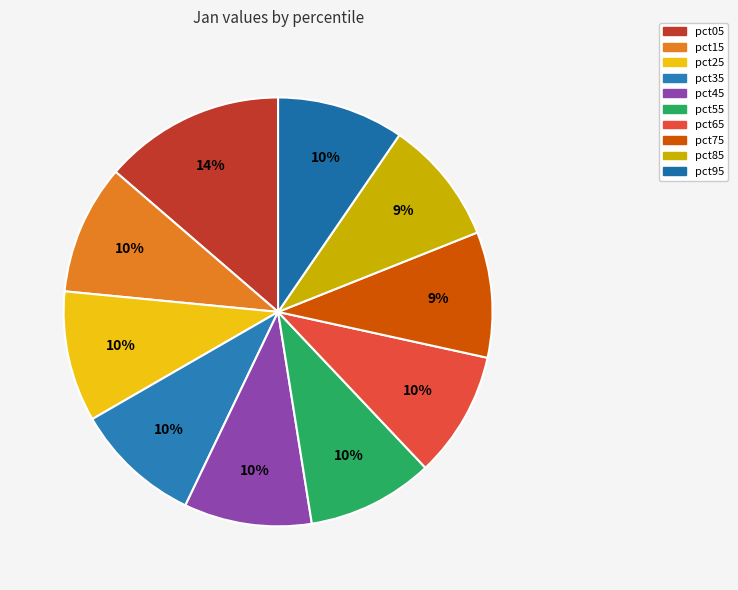

Which has a higher value, pct15 or pct65?

pct15